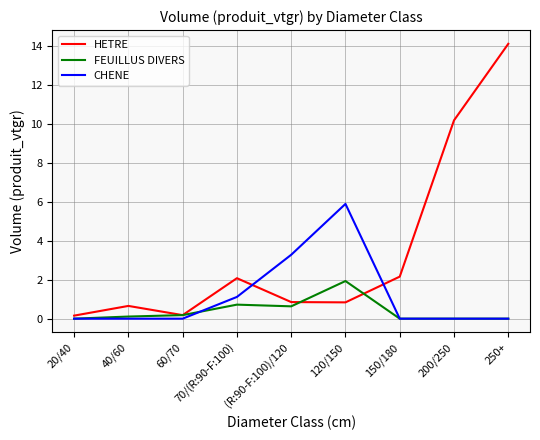

Rank the series by their average value, from lowest to highest.

FEUILLUS DIVERS, CHENE, HETRE